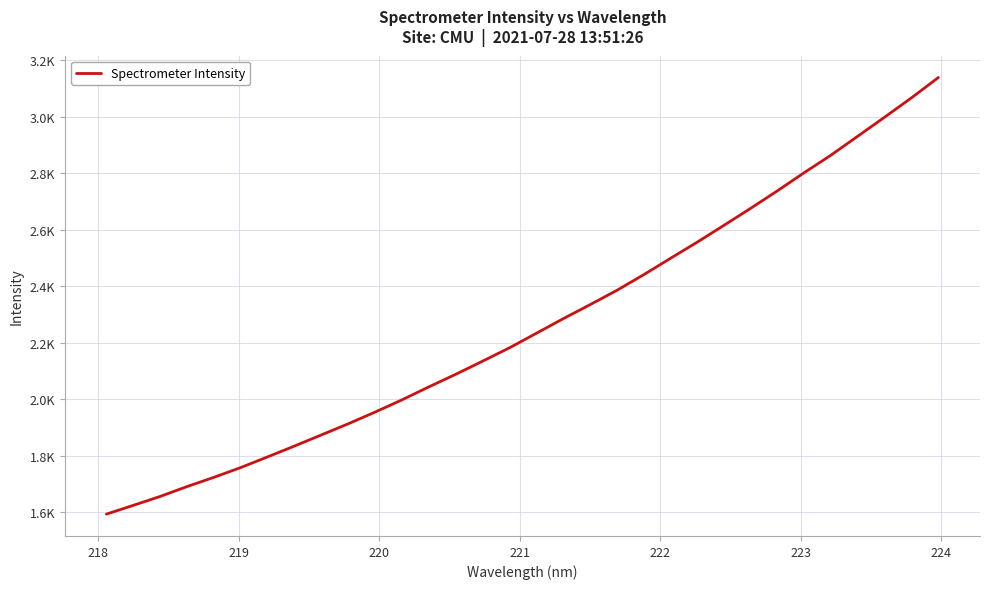

Does the chart have visible grid lines?

Yes